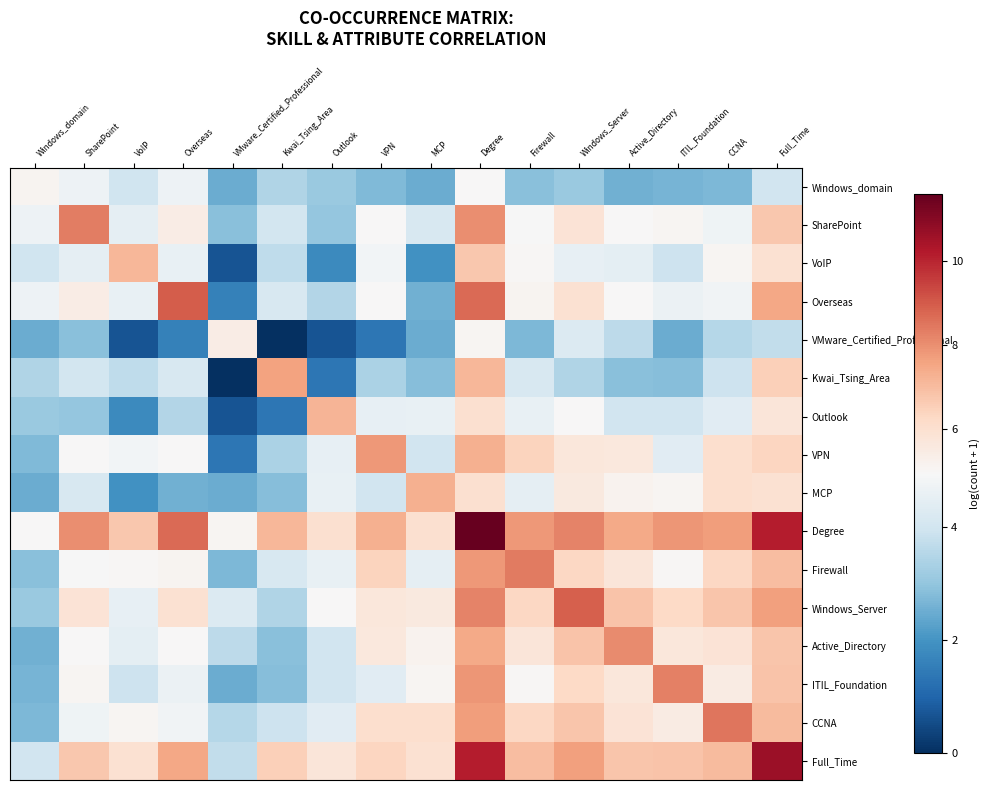

Reading left to right, extract all data points from this chart.

Windows_domain: Windows_domain=5.1	SharePoint=4.7	VoIP=4.0	Overseas=4.7	VMware_Certified_Professional=2.5	Kwai_Tsing_Area=3.4	Outlook=3.1	VPN=2.8	MCP=2.5	Degree=4.9	Firewall=2.9	Windows_Server=3.1	Active_Directory=2.6	ITIL_Foundation=2.6	CCNA=2.7	Full_Time=4.0
SharePoint: Windows_domain=4.7	SharePoint=8.3	VoIP=4.5	Overseas=5.4	VMware_Certified_Professional=2.9	Kwai_Tsing_Area=4.0	Outlook=3.0	VPN=5.0	MCP=4.1	Degree=8.0	Firewall=4.9	Windows_Server=5.8	Active_Directory=4.9	ITIL_Foundation=5.0	CCNA=4.7	Full_Time=6.7
VoIP: Windows_domain=4.0	SharePoint=4.5	VoIP=7.1	Overseas=4.6	VMware_Certified_Professional=0.7	Kwai_Tsing_Area=3.7	Outlook=1.8	VPN=4.8	MCP=1.9	Degree=6.7	Firewall=5.0	Windows_Server=4.5	Active_Directory=4.5	ITIL_Foundation=3.9	CCNA=5.0	Full_Time=5.9
Overseas: Windows_domain=4.7	SharePoint=5.4	VoIP=4.6	Overseas=9.0	VMware_Certified_Professional=1.6	Kwai_Tsing_Area=4.1	Outlook=3.5	VPN=4.9	MCP=2.6	Degree=8.7	Firewall=5.1	Windows_Server=5.9	Active_Directory=4.9	ITIL_Foundation=4.7	CCNA=4.8	Full_Time=7.5
VMware_Certified_Professional: Windows_domain=2.5	SharePoint=2.9	VoIP=0.7	Overseas=1.6	VMware_Certified_Professional=5.4	Kwai_Tsing_Area=0.0	Outlook=0.7	VPN=1.4	MCP=2.5	Degree=5.1	Firewall=2.7	Windows_Server=4.3	Active_Directory=3.6	ITIL_Foundation=2.5	CCNA=3.5	Full_Time=3.7
Kwai_Tsing_Area: Windows_domain=3.4	SharePoint=4.0	VoIP=3.7	Overseas=4.1	VMware_Certified_Professional=0.0	Kwai_Tsing_Area=7.6	Outlook=1.4	VPN=3.4	MCP=2.8	Degree=7.1	Firewall=4.1	Windows_Server=3.5	Active_Directory=2.9	ITIL_Foundation=2.8	CCNA=3.9	Full_Time=6.5
Outlook: Windows_domain=3.1	SharePoint=3.0	VoIP=1.8	Overseas=3.5	VMware_Certified_Professional=0.7	Kwai_Tsing_Area=1.4	Outlook=7.2	VPN=4.5	MCP=4.6	Degree=6.0	Firewall=4.6	Windows_Server=4.9	Active_Directory=4.0	ITIL_Foundation=4.0	CCNA=4.4	Full_Time=5.8
VPN: Windows_domain=2.8	SharePoint=5.0	VoIP=4.8	Overseas=4.9	VMware_Certified_Professional=1.4	Kwai_Tsing_Area=3.4	Outlook=4.5	VPN=7.8	MCP=4.0	Degree=7.3	Firewall=6.4	Windows_Server=5.7	Active_Directory=5.6	ITIL_Foundation=4.4	CCNA=6.1	Full_Time=6.4
MCP: Windows_domain=2.5	SharePoint=4.1	VoIP=1.9	Overseas=2.6	VMware_Certified_Professional=2.5	Kwai_Tsing_Area=2.8	Outlook=4.6	VPN=4.0	MCP=7.3	Degree=6.0	Firewall=4.5	Windows_Server=5.6	Active_Directory=5.2	ITIL_Foundation=5.1	CCNA=6.0	Full_Time=5.9
Degree: Windows_domain=4.9	SharePoint=8.0	VoIP=6.7	Overseas=8.7	VMware_Certified_Professional=5.1	Kwai_Tsing_Area=7.1	Outlook=6.0	VPN=7.3	MCP=6.0	Degree=11.6	Firewall=7.8	Windows_Server=8.2	Active_Directory=7.4	ITIL_Foundation=7.9	CCNA=7.7	Full_Time=10.2
Firewall: Windows_domain=2.9	SharePoint=4.9	VoIP=5.0	Overseas=5.1	VMware_Certified_Professional=2.7	Kwai_Tsing_Area=4.1	Outlook=4.6	VPN=6.4	MCP=4.5	Degree=7.8	Firewall=8.4	Windows_Server=6.3	Active_Directory=5.7	ITIL_Foundation=5.0	CCNA=6.3	Full_Time=7.0
Windows_Server: Windows_domain=3.1	SharePoint=5.8	VoIP=4.5	Overseas=5.9	VMware_Certified_Professional=4.3	Kwai_Tsing_Area=3.5	Outlook=4.9	VPN=5.7	MCP=5.6	Degree=8.2	Firewall=6.3	Windows_Server=8.9	Active_Directory=6.8	ITIL_Foundation=6.3	CCNA=6.8	Full_Time=7.7
Active_Directory: Windows_domain=2.6	SharePoint=4.9	VoIP=4.5	Overseas=4.9	VMware_Certified_Professional=3.6	Kwai_Tsing_Area=2.9	Outlook=4.0	VPN=5.6	MCP=5.2	Degree=7.4	Firewall=5.7	Windows_Server=6.8	Active_Directory=8.1	ITIL_Foundation=5.7	CCNA=5.8	Full_Time=6.8
ITIL_Foundation: Windows_domain=2.6	SharePoint=5.0	VoIP=3.9	Overseas=4.7	VMware_Certified_Professional=2.5	Kwai_Tsing_Area=2.8	Outlook=4.0	VPN=4.4	MCP=5.1	Degree=7.9	Firewall=5.0	Windows_Server=6.3	Active_Directory=5.7	ITIL_Foundation=8.3	CCNA=5.5	Full_Time=6.8
CCNA: Windows_domain=2.7	SharePoint=4.7	VoIP=5.0	Overseas=4.8	VMware_Certified_Professional=3.5	Kwai_Tsing_Area=3.9	Outlook=4.4	VPN=6.1	MCP=6.0	Degree=7.7	Firewall=6.3	Windows_Server=6.8	Active_Directory=5.8	ITIL_Foundation=5.5	CCNA=8.5	Full_Time=7.1
Full_Time: Windows_domain=4.0	SharePoint=6.7	VoIP=5.9	Overseas=7.5	VMware_Certified_Professional=3.7	Kwai_Tsing_Area=6.5	Outlook=5.8	VPN=6.4	MCP=5.9	Degree=10.2	Firewall=7.0	Windows_Server=7.7	Active_Directory=6.8	ITIL_Foundation=6.8	CCNA=7.1	Full_Time=10.6